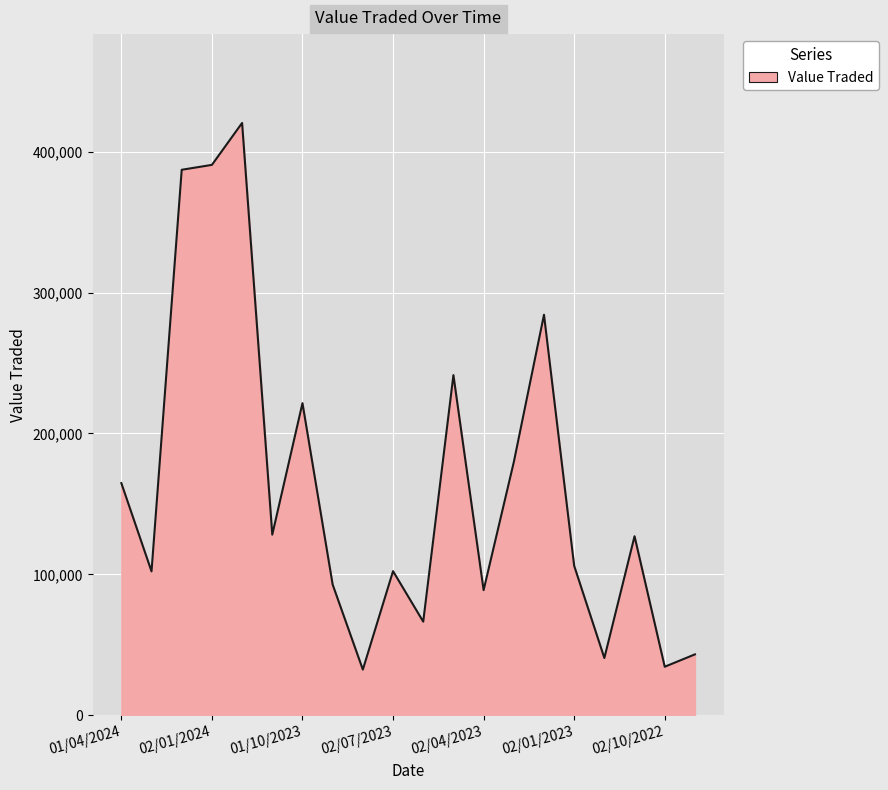

What is the smallest value displayed?

32433